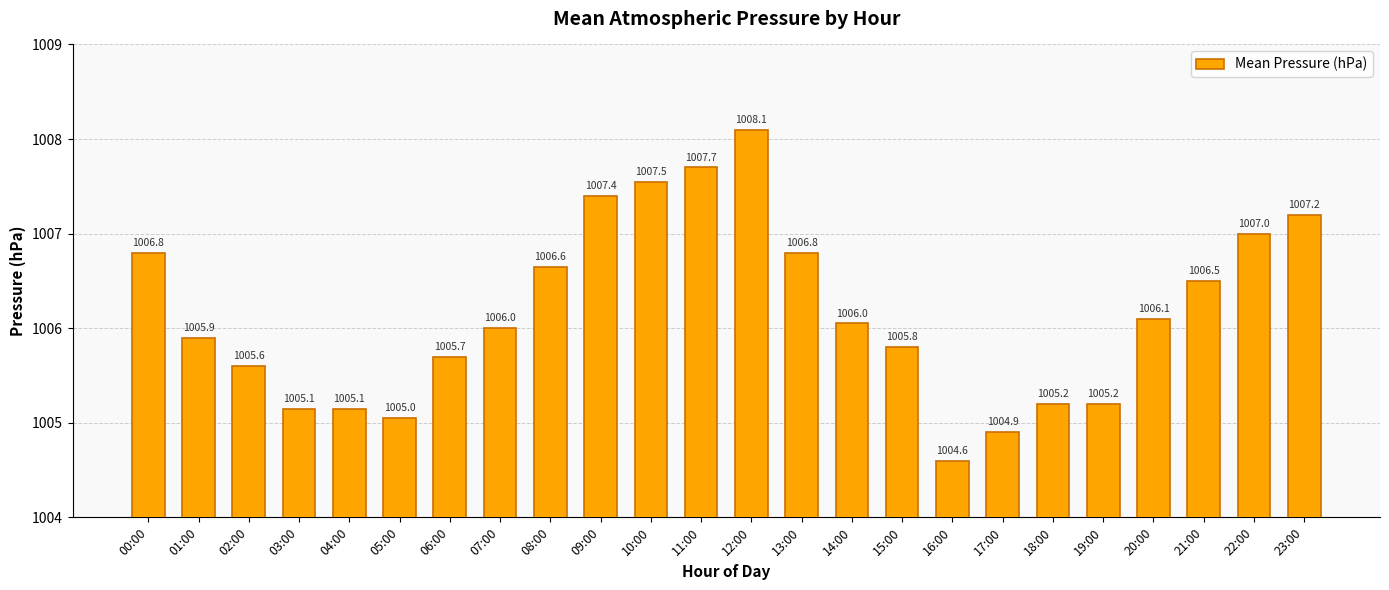

What position from the right is 17:00?

7